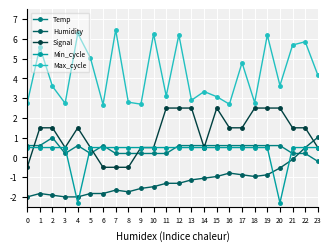

How many lines are shown in the chart?

5